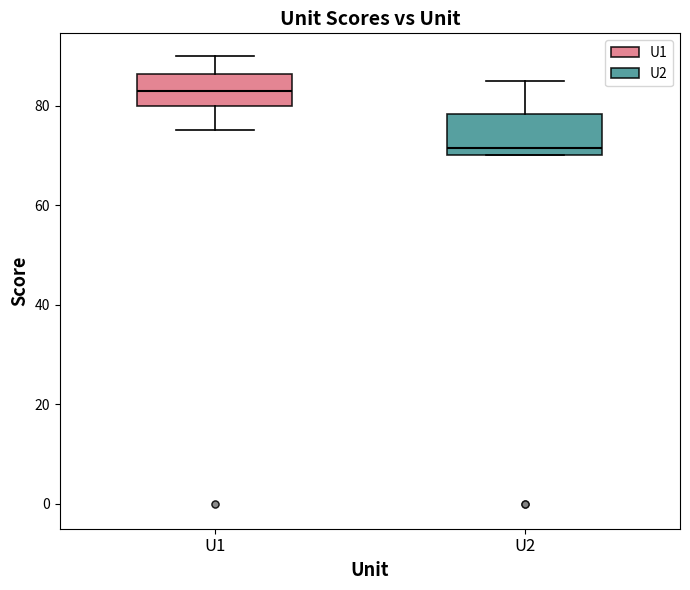

Where does the upper whisker of the box for U2 end on the y-axis? The values are not printed on the chart, so give them approximately, as read against the axis.

86